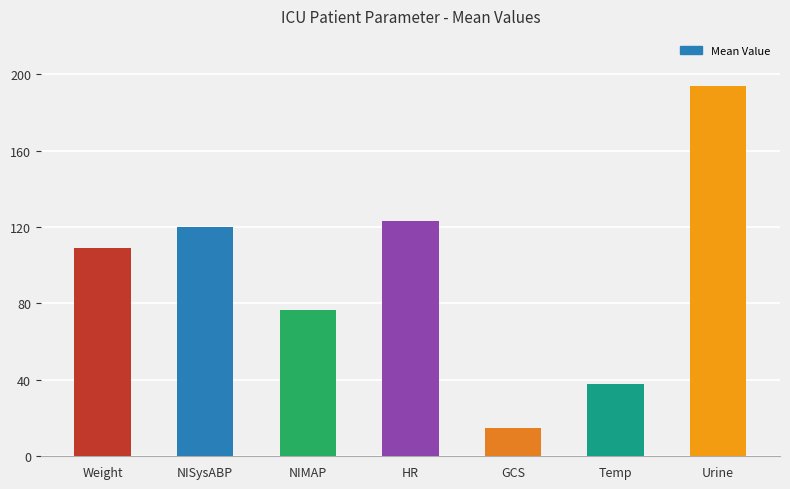

What is the label of the 6th bar from the right?

NISysABP